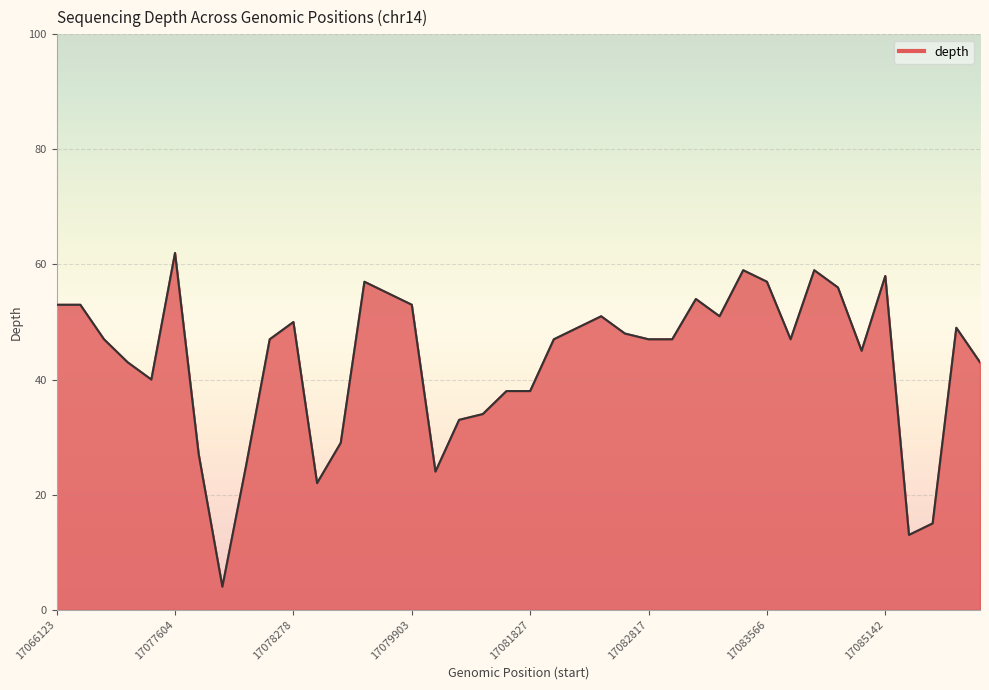

What is the sum of all values?

1729